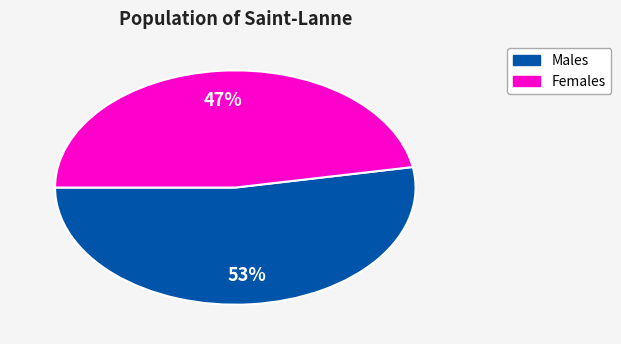

Is there a majority slice in this chart?

Yes